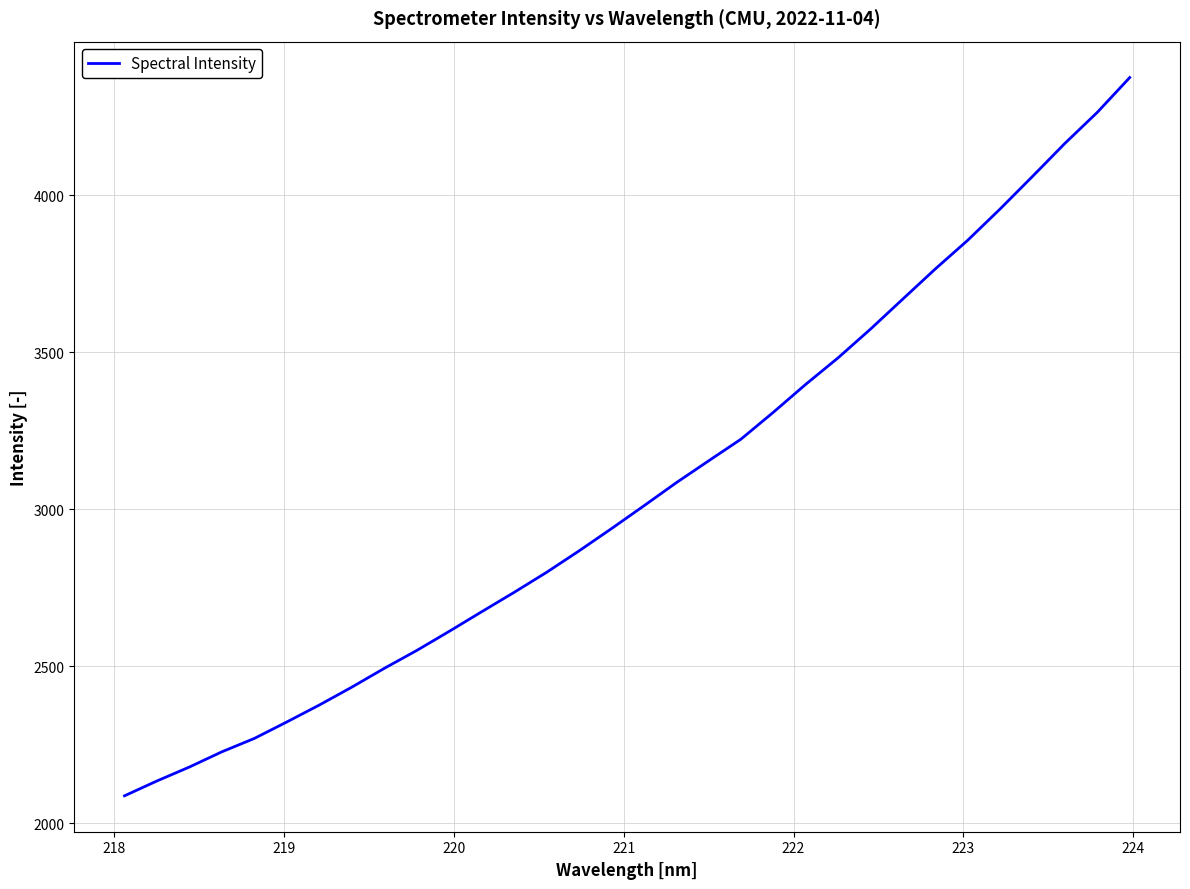

What is the difference between the maximum and minimum values?

2286.9